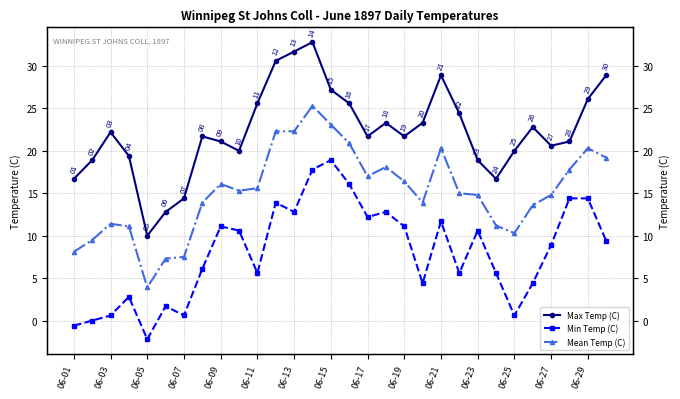

True or false: Max Temp (C) and Mean Temp (C) intersect in this chart.

False